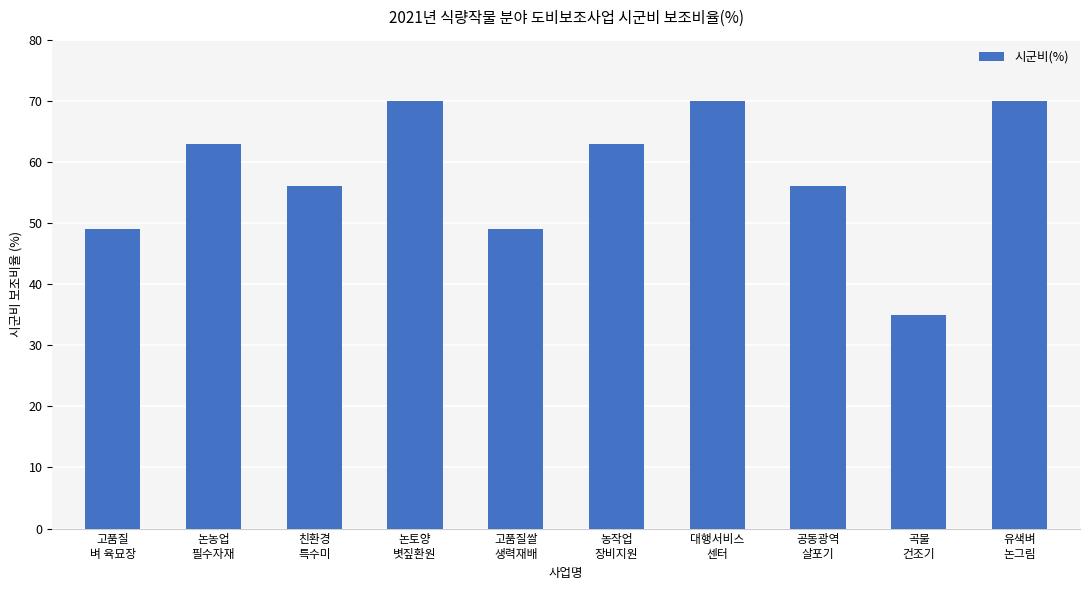

Reading left to right, transcribe all the data shown in this chart.

49	63	56	70	49	63	70	56	35	70